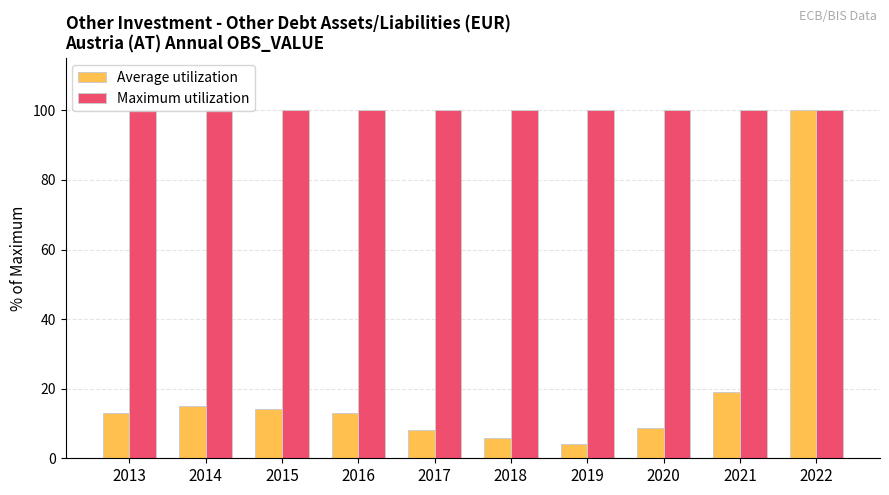

At how many categories does at least one series exceed 63?

10